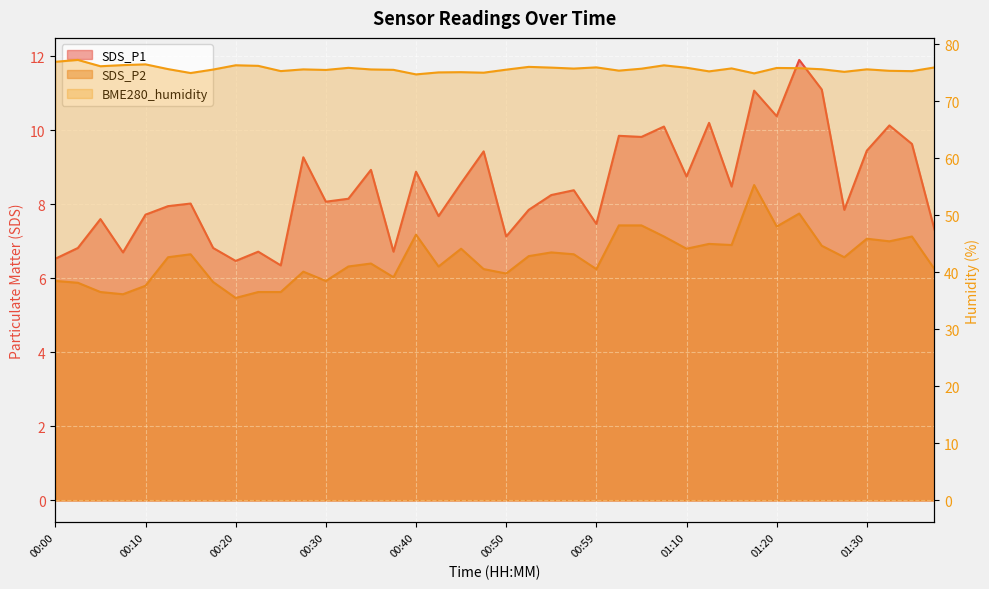

At 00:17, list the series in order from largest to smallest.

BME280_humidity, SDS_P1, SDS_P2